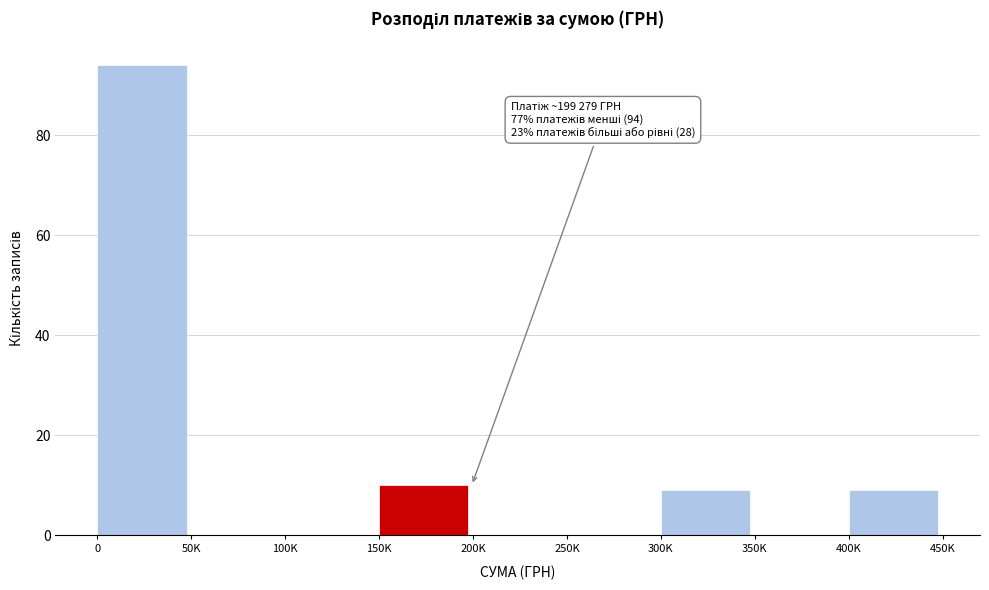

Reading right to left, list all the values displayed in this chart.

400K=9	350K=0	300K=9	250K=0	200K=0	150K=10	100K=0	50K=0	0=94